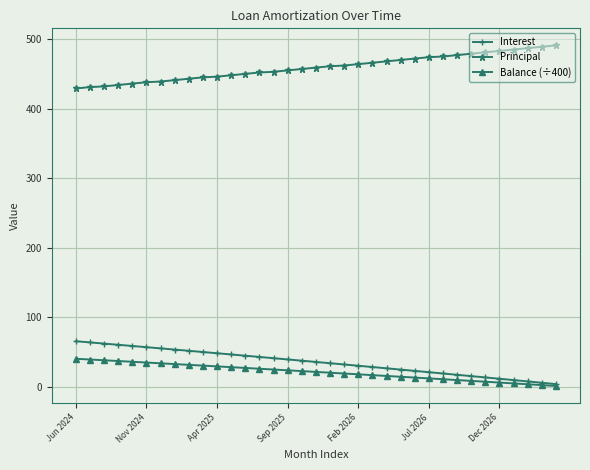

What is the value of the Interest point at the 2nd from the left?

63.9